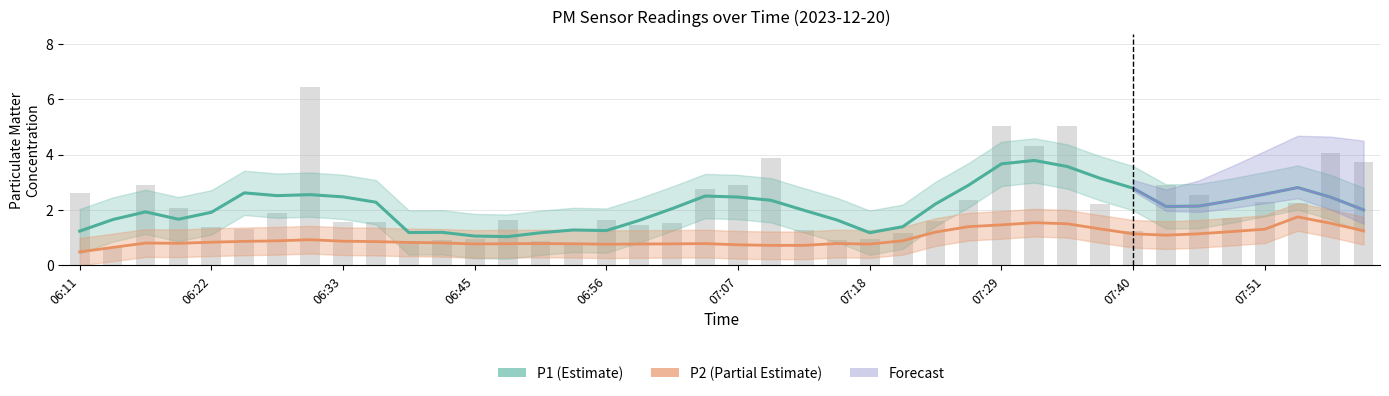

Count the number of values greater than 1.

32